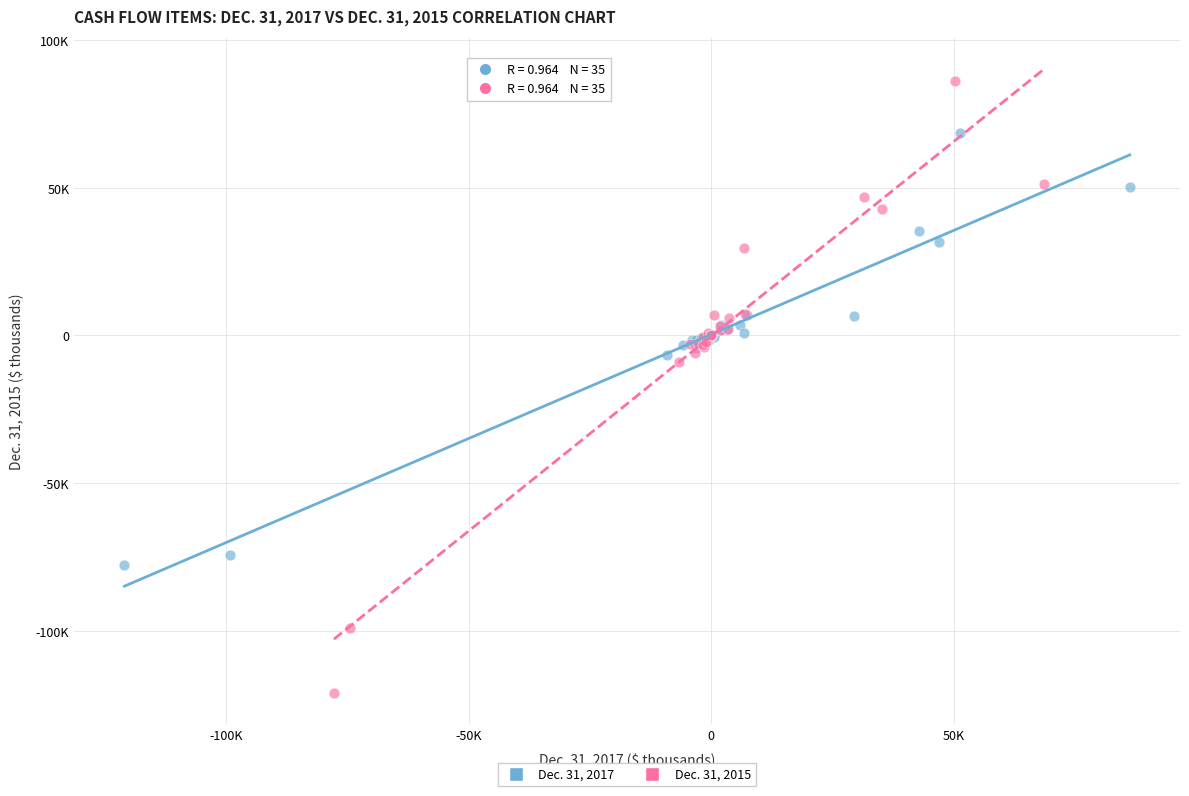

Which series has the largest Y range (max minus min)?

Dec. 31, 2015